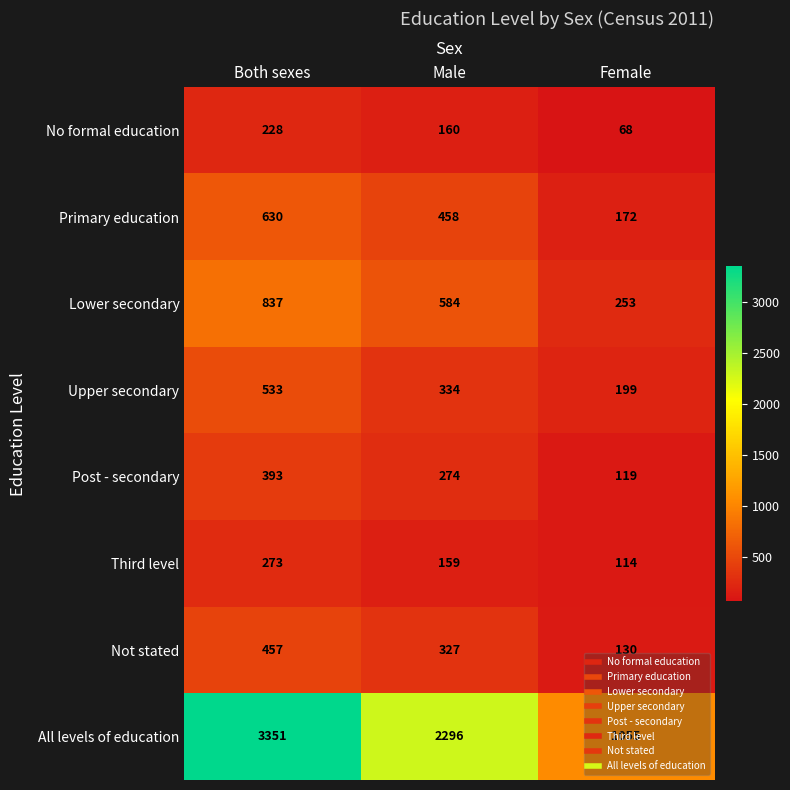

Is it true that All levels of education equals 1055 at Female?

True